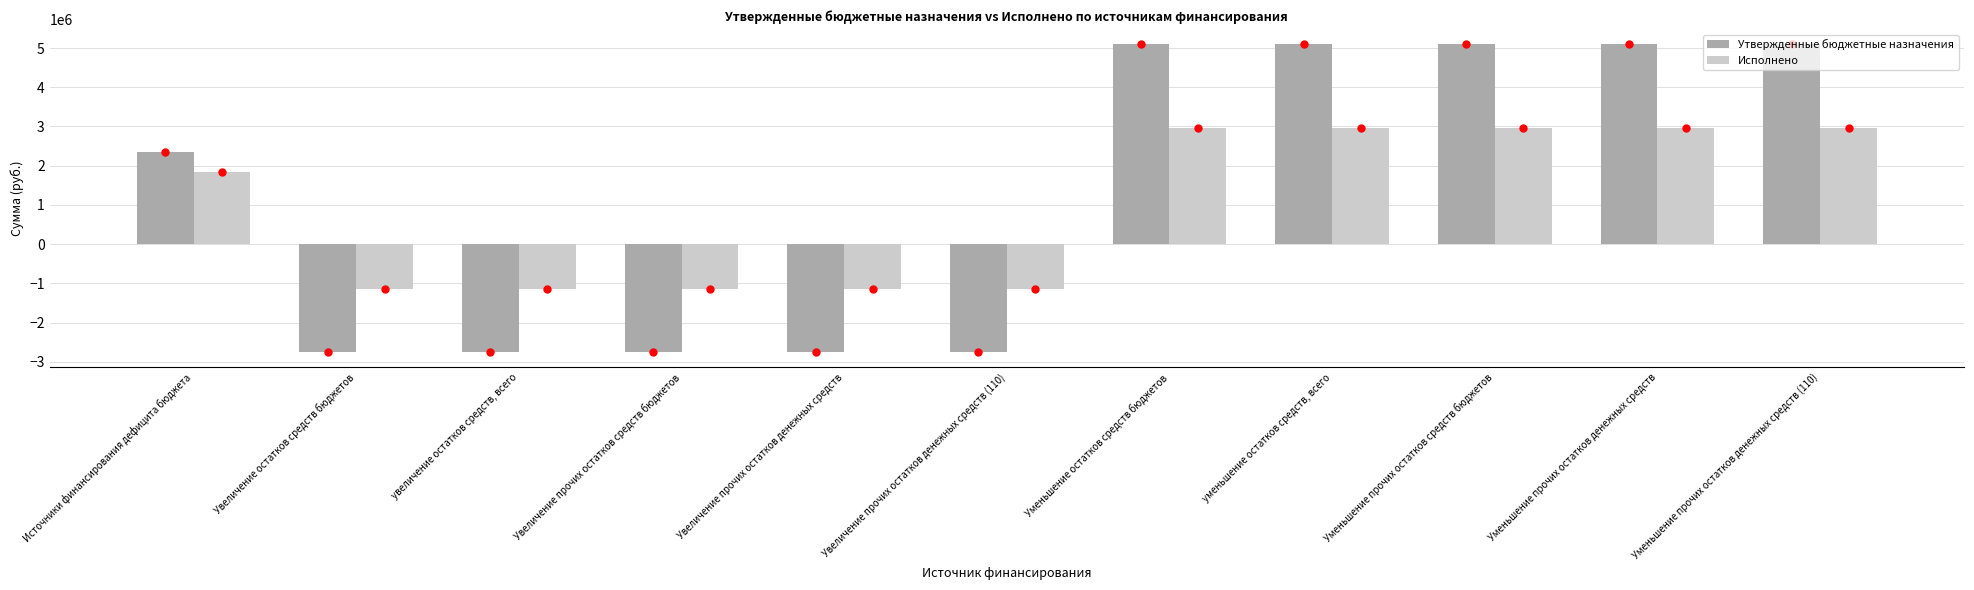

How many values in the Исполнено series exceed 1836810?

6